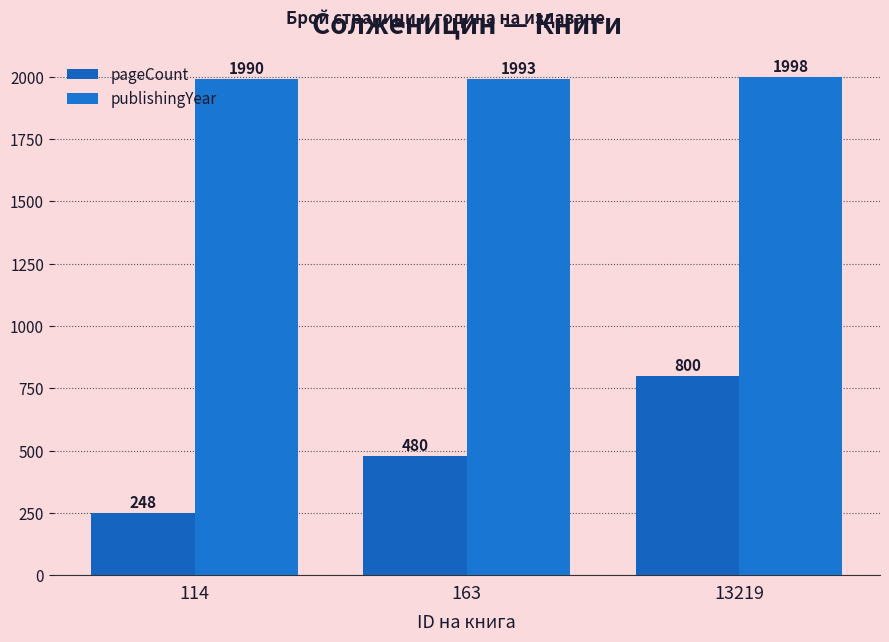

Which category has the lowest value in the pageCount series?

114